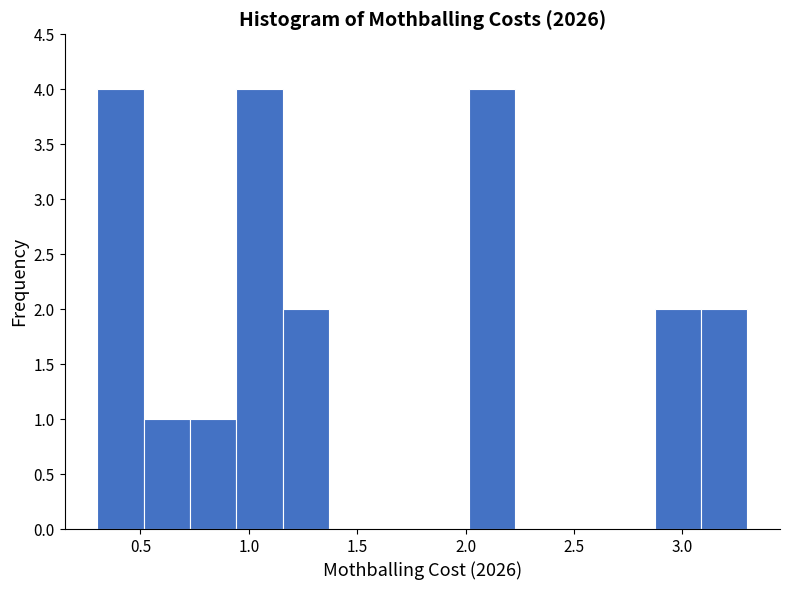

What is the height of the bar covering 2.85 to 3.10 on the x-axis? Neither the bar edges nor the heights are printed on the chart, so give them approximately, as read against the axes.

2